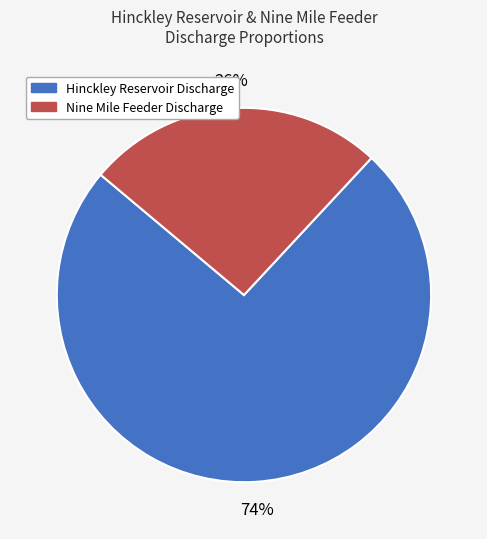

To the nearest percent, what is the difference between the largest and smallest slice percentages?

48%